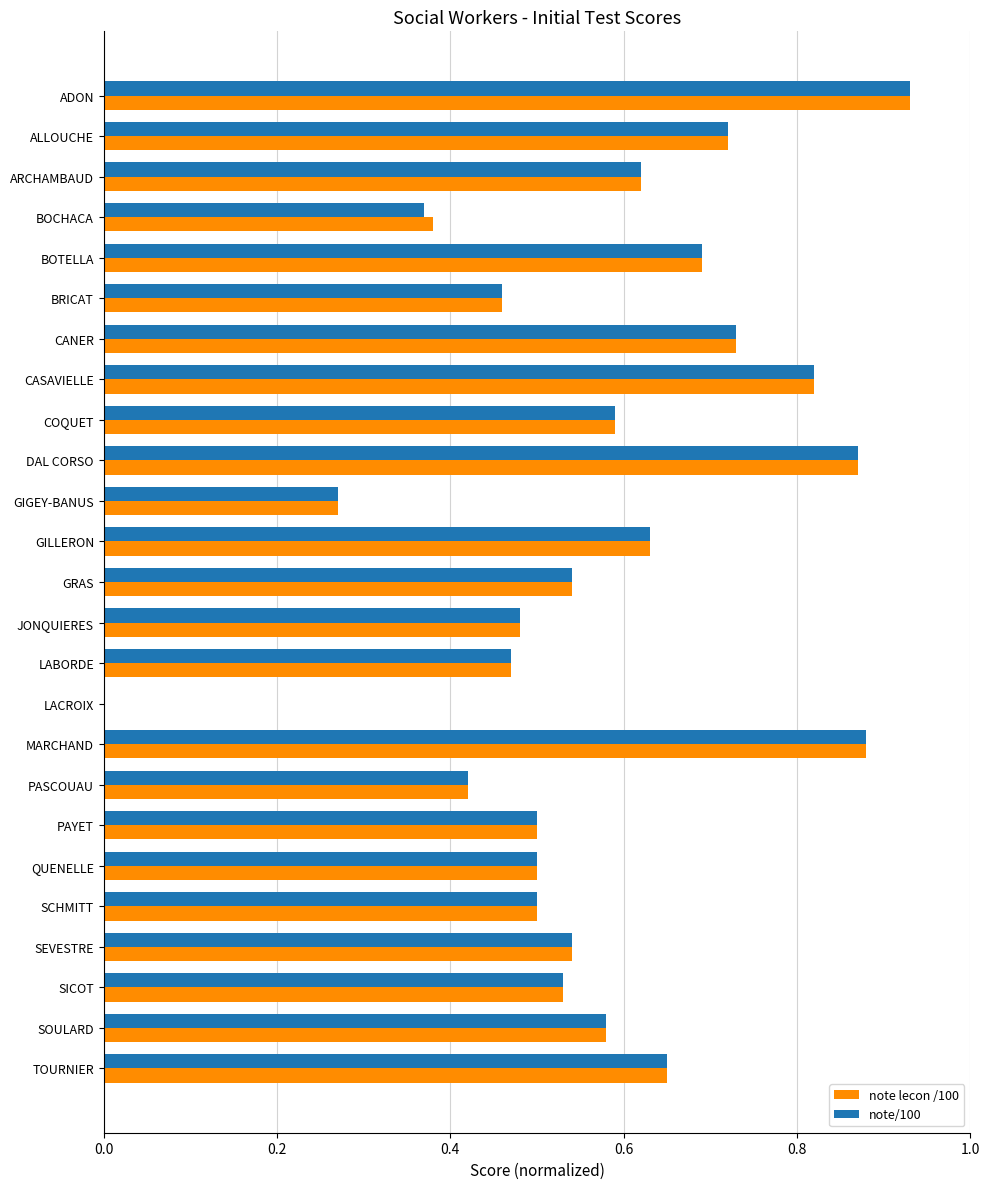

At which category is the sum across all series the highest?

ADON